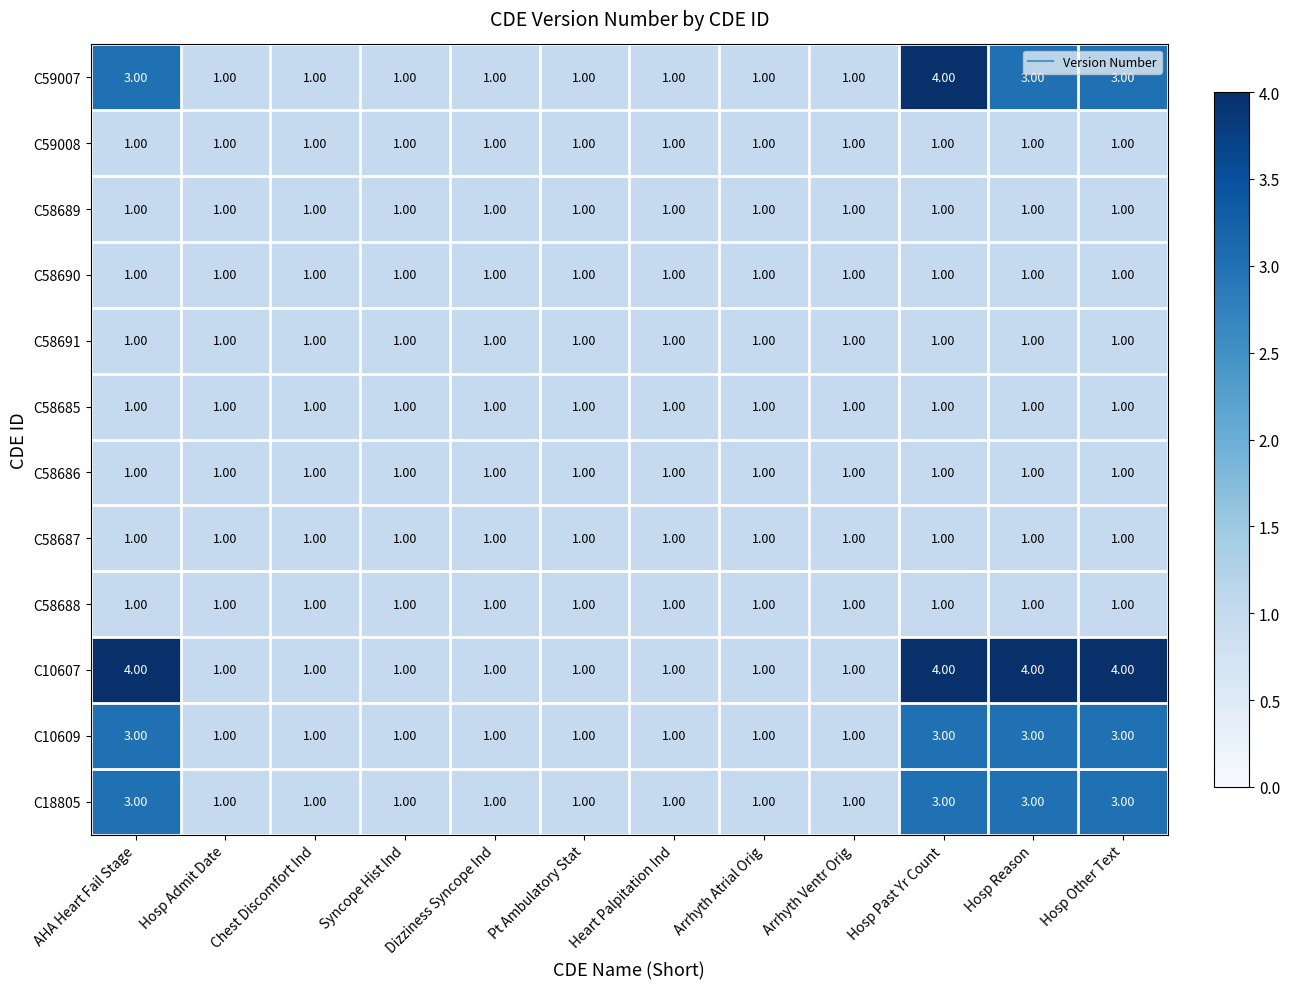

How many series are shown in this chart?

12